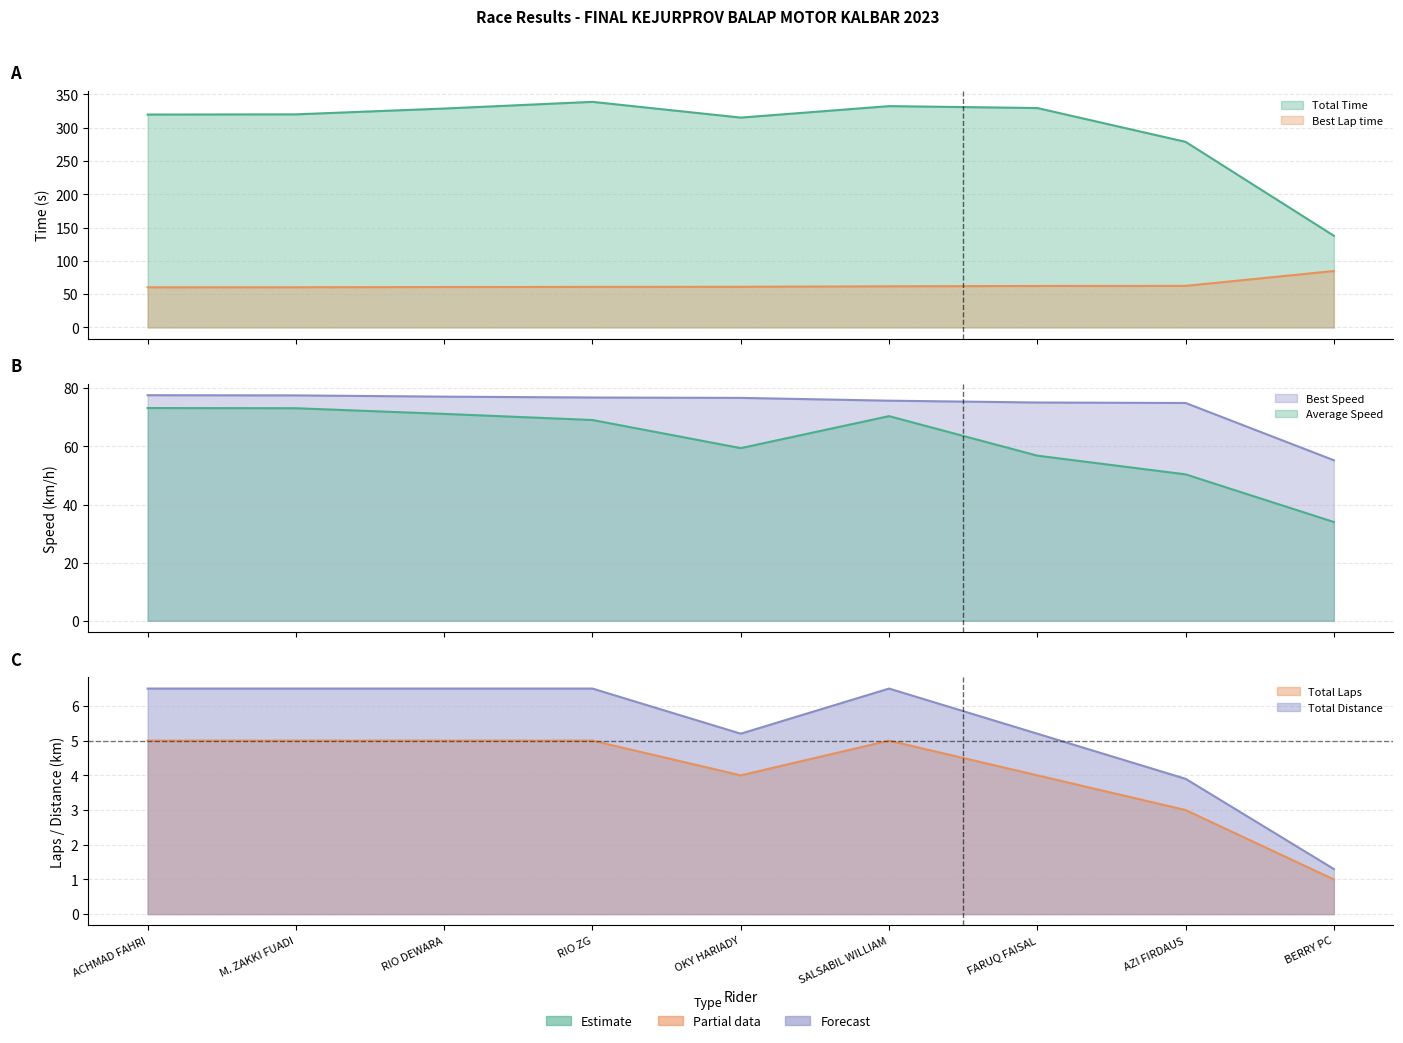

What is the minimum value for Total Distance?

1.3